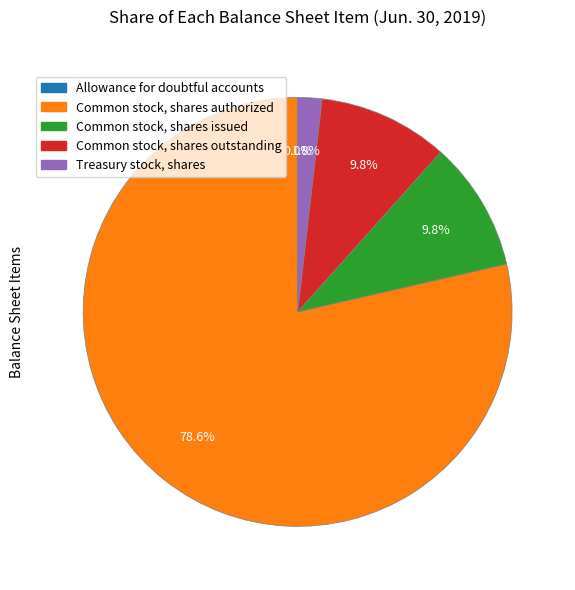

Rank the categories by value from lowest to highest.

Allowance for doubtful accounts, Treasury stock, shares, Common stock, shares issued, Common stock, shares outstanding, Common stock, shares authorized